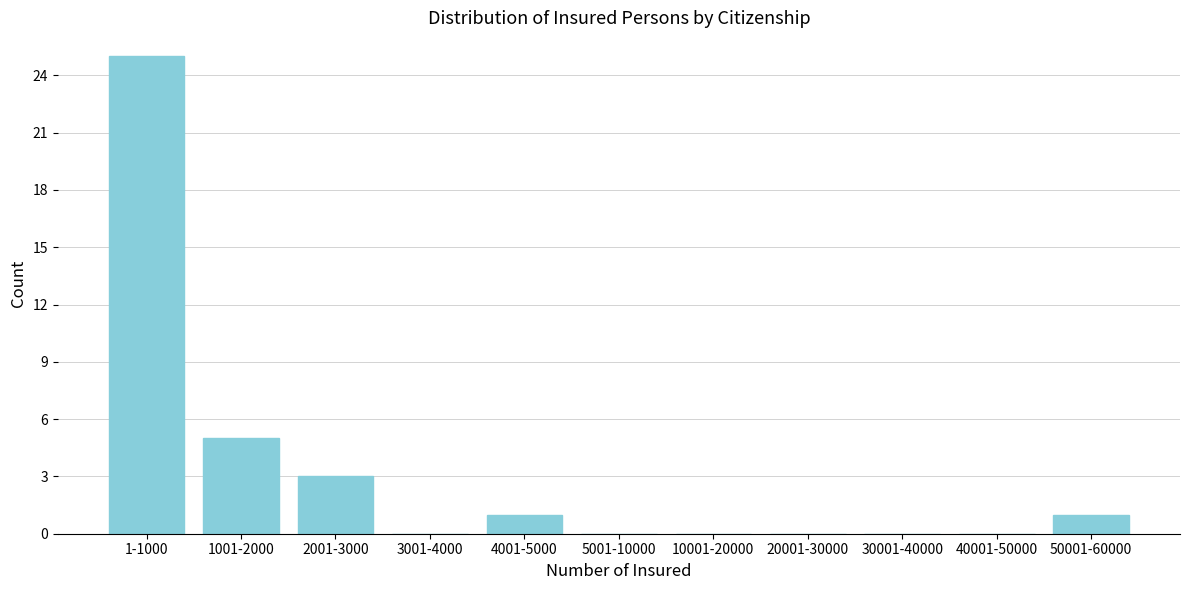

Reading right to left, what are all the values shown in this chart?

50001-60000=1	40001-50000=0	30001-40000=0	20001-30000=0	10001-20000=0	5001-10000=0	4001-5000=1	3001-4000=0	2001-3000=3	1001-2000=5	1-1000=25